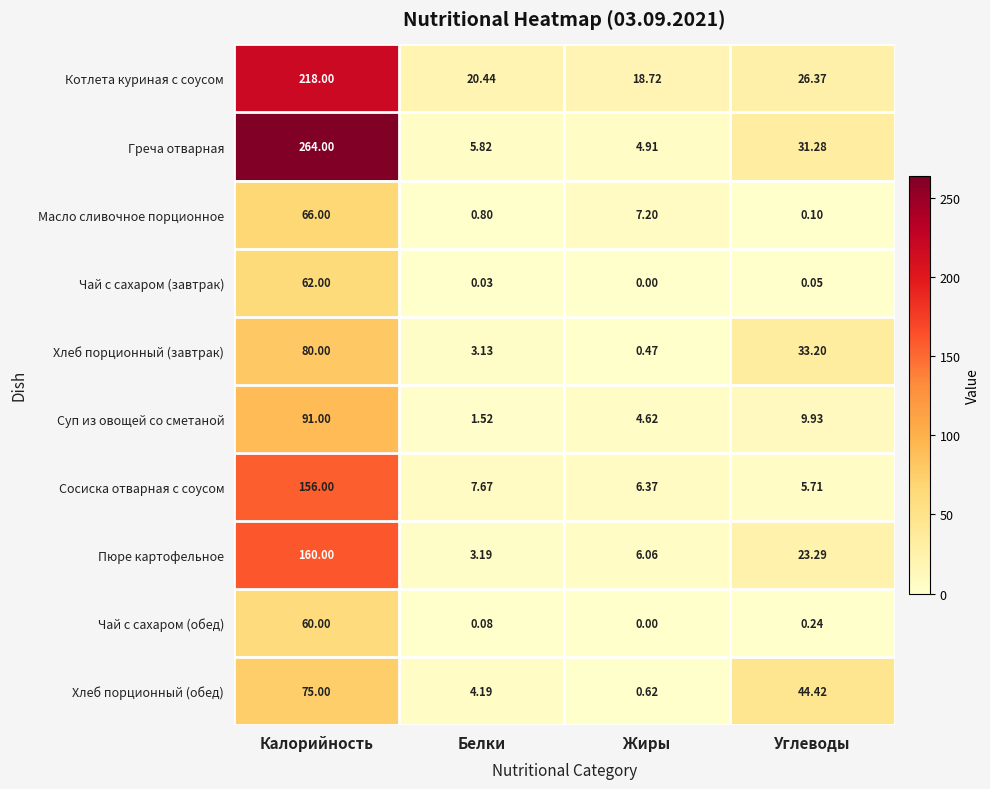

Which series has the widest spread of values?

Греча отварная